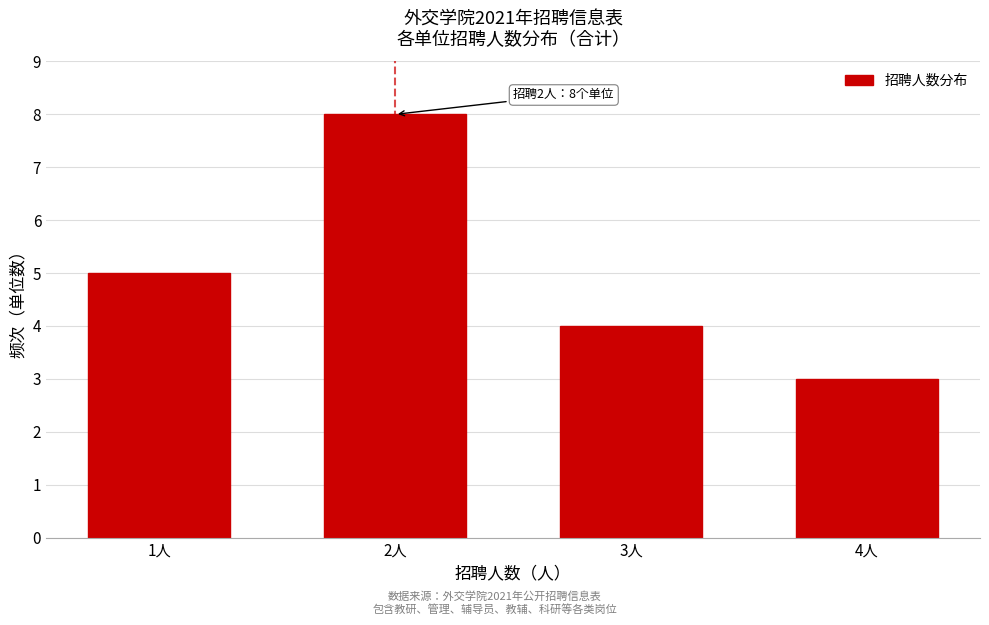

Reading left to right, transcribe all the data shown in this chart.

1人=5	2人=8	3人=4	4人=3